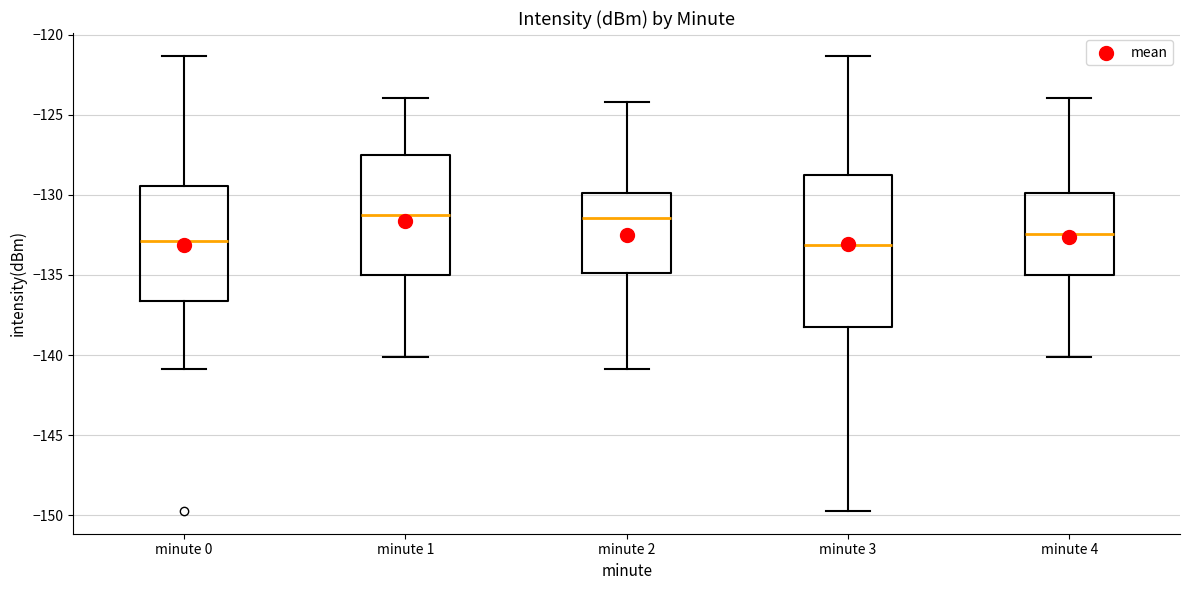

Reading left to right, transcribe this box plot: for each box, give where its median line is, the range the box spans, and where its two whiskers end, as read against the y-axis. The values are not printed on the chart, so give them approximately, as read against the axis.

minute 0: median -133.0, box -136.5 to -129.5, whiskers -141.0 to -121.5
minute 1: median -131.0, box -135.0 to -127.5, whiskers -140.0 to -124.0
minute 2: median -131.5, box -135.0 to -130.0, whiskers -141.0 to -124.0
minute 3: median -133.0, box -138.5 to -129.0, whiskers -149.5 to -121.5
minute 4: median -132.5, box -135.0 to -130.0, whiskers -140.0 to -124.0